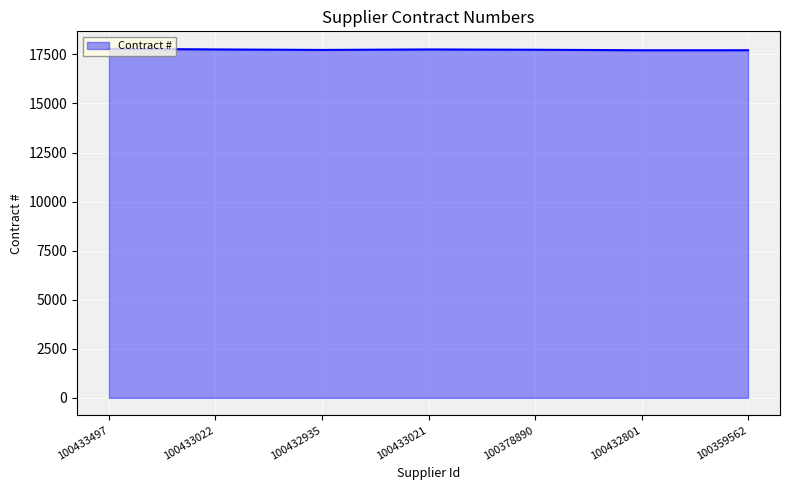

What is the change in value from 100433022 to 100359562?

-41